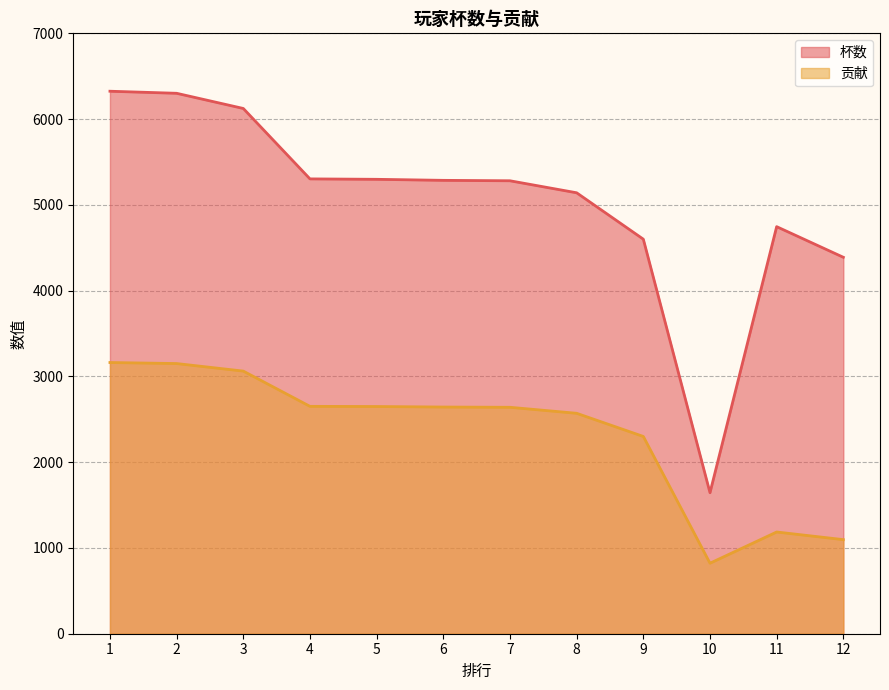

Rank the series by their maximum value, from highest to lowest.

杯数, 贡献